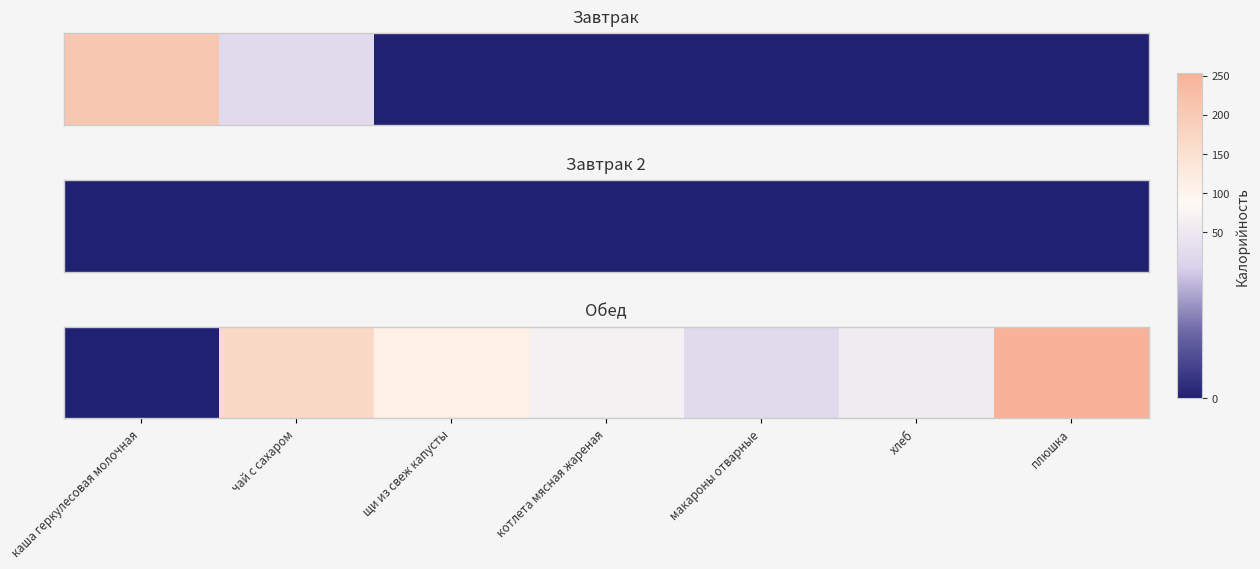

The value at котлета мясная жареная is 32.9. True or false?

False